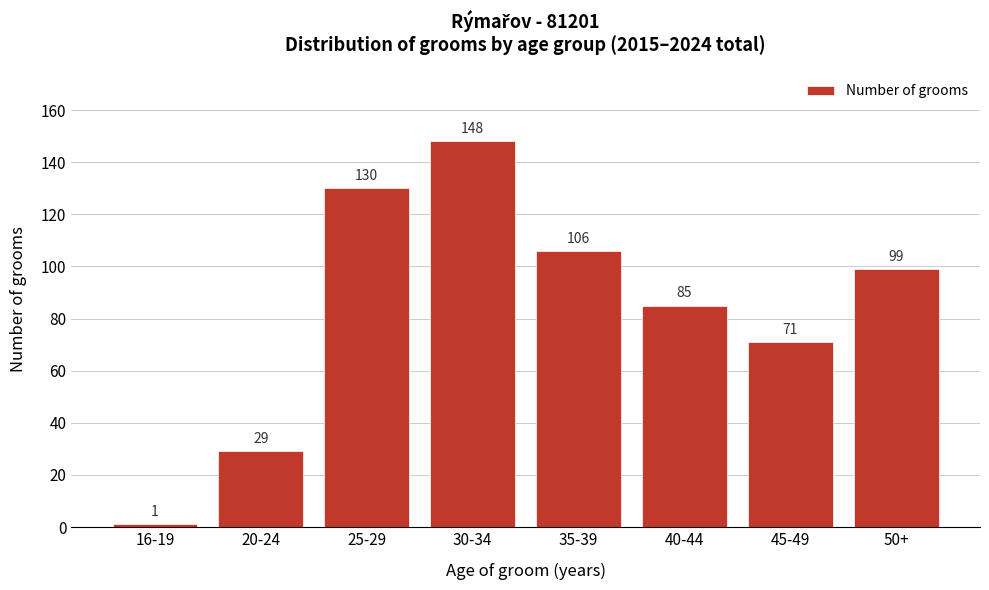

Reading right to left, list all the values displayed in this chart.

99	71	85	106	148	130	29	1